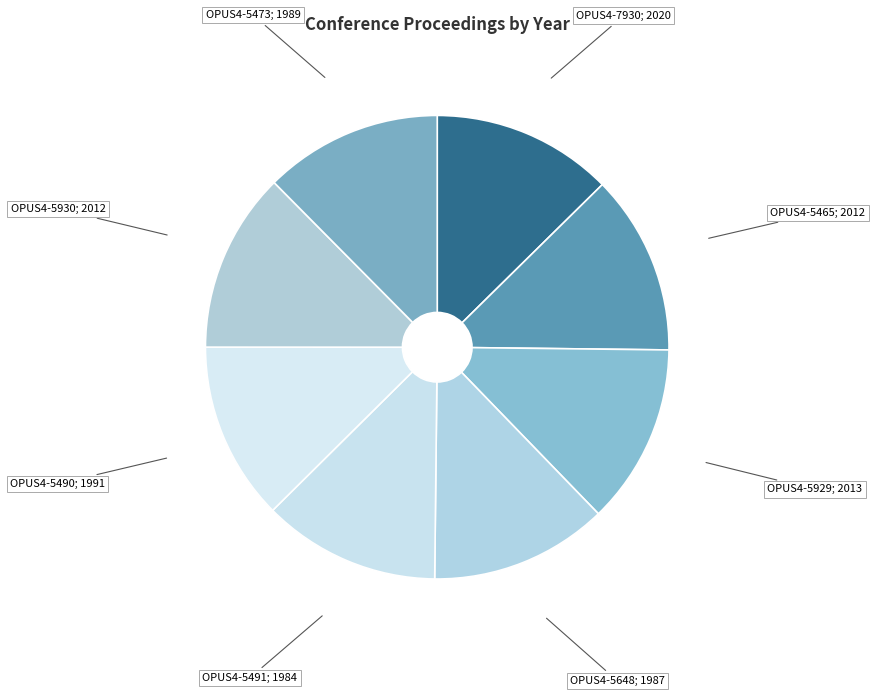

Is there a majority slice in this chart?

No